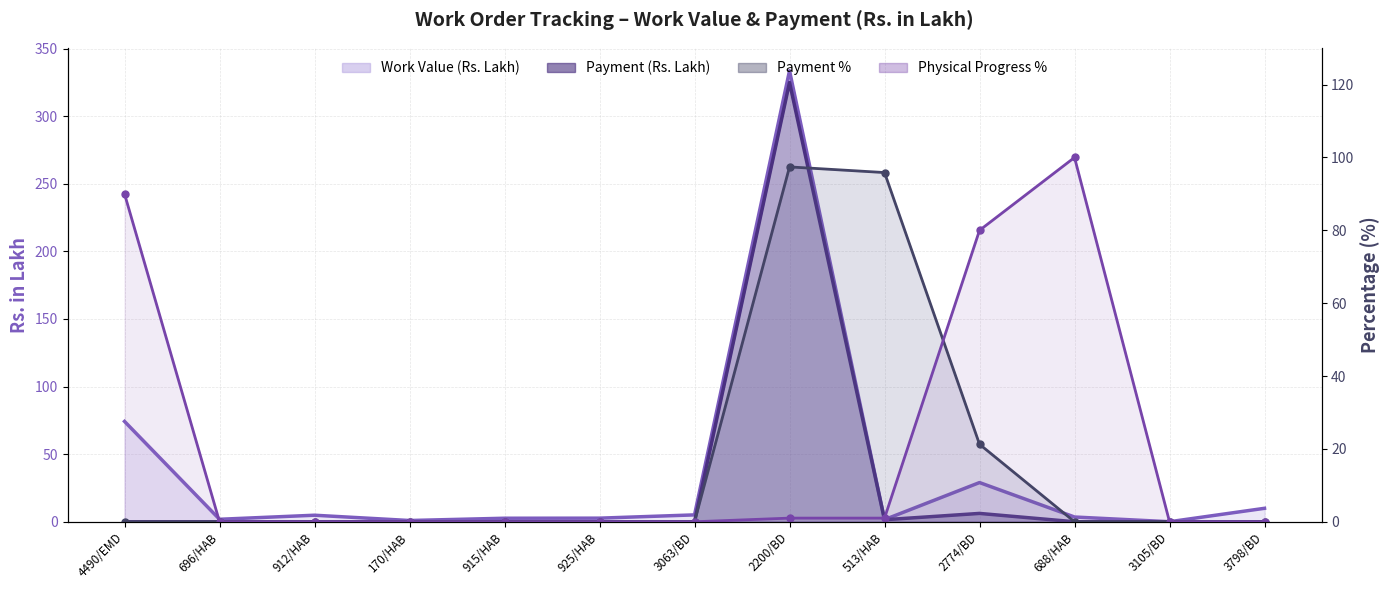

Which series ends up on top after the final intersection of Payment % and Work Value (Rs. Lakh)?

Work Value (Rs. Lakh)